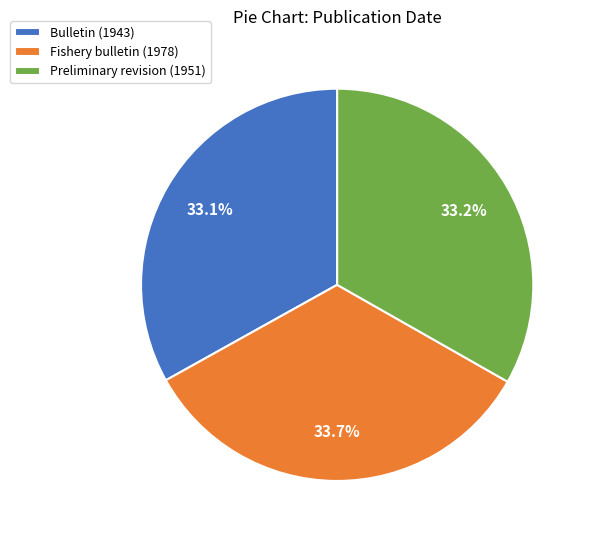

Combined, do Fishery bulletin (1978) and Preliminary revision (1951) account for over 50%?

Yes